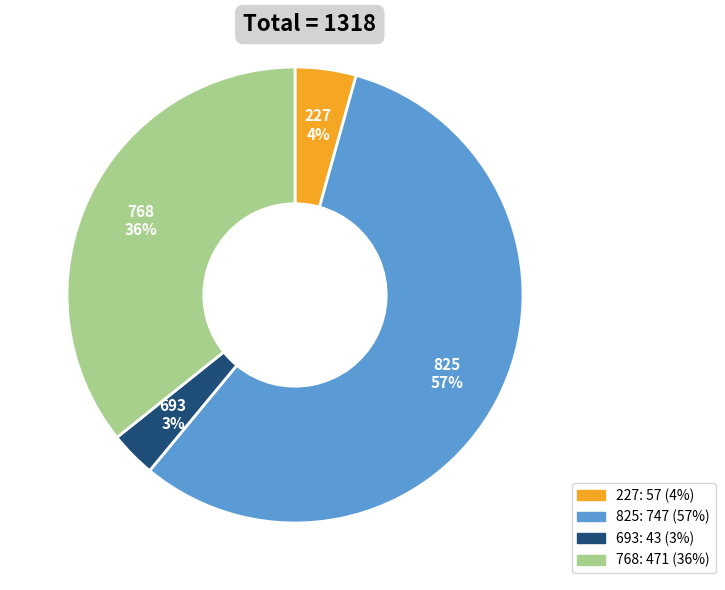

True or false: 768 accounts for 29% of the total.

False